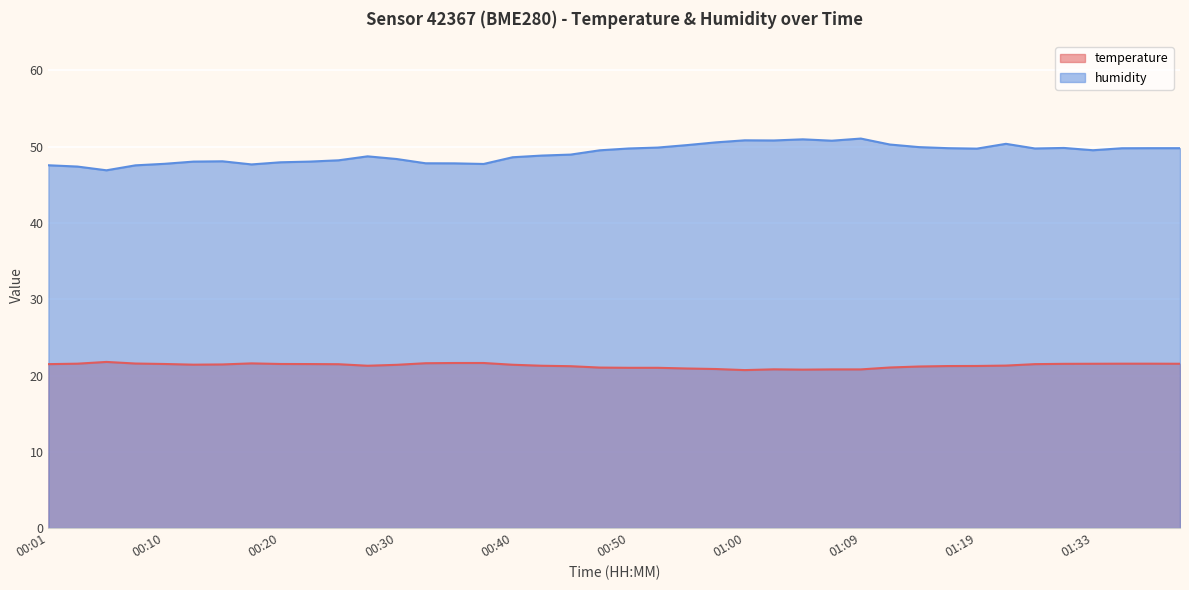

How many values in the temperature series are below 21?

7